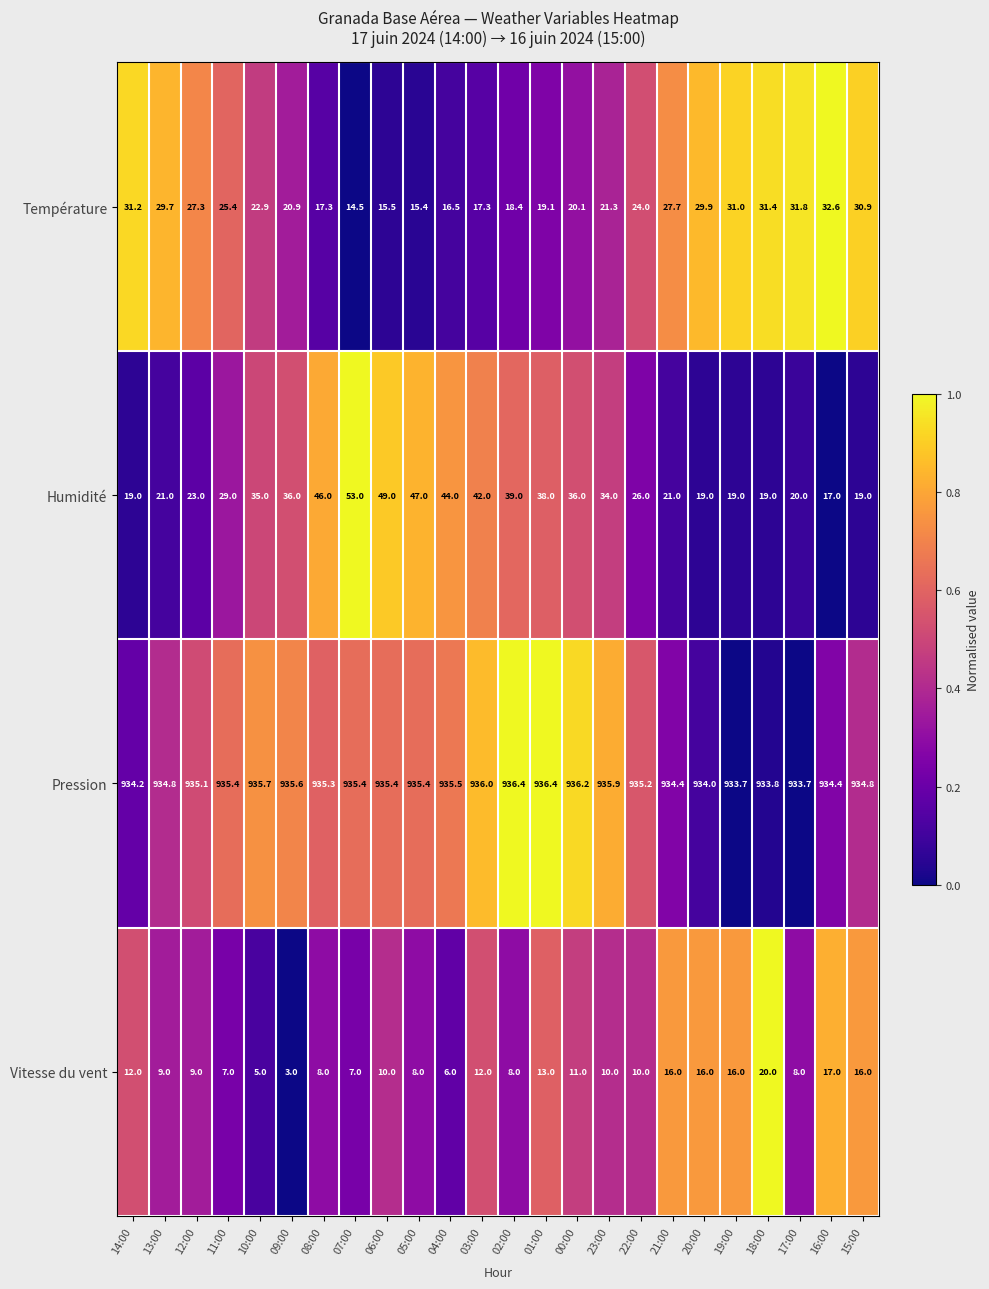

At which label does Vitesse du vent first exceed 10?

14:00